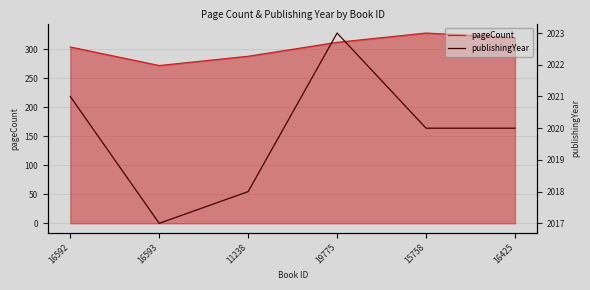

How many interior local valleys does the pageCount series have?

1